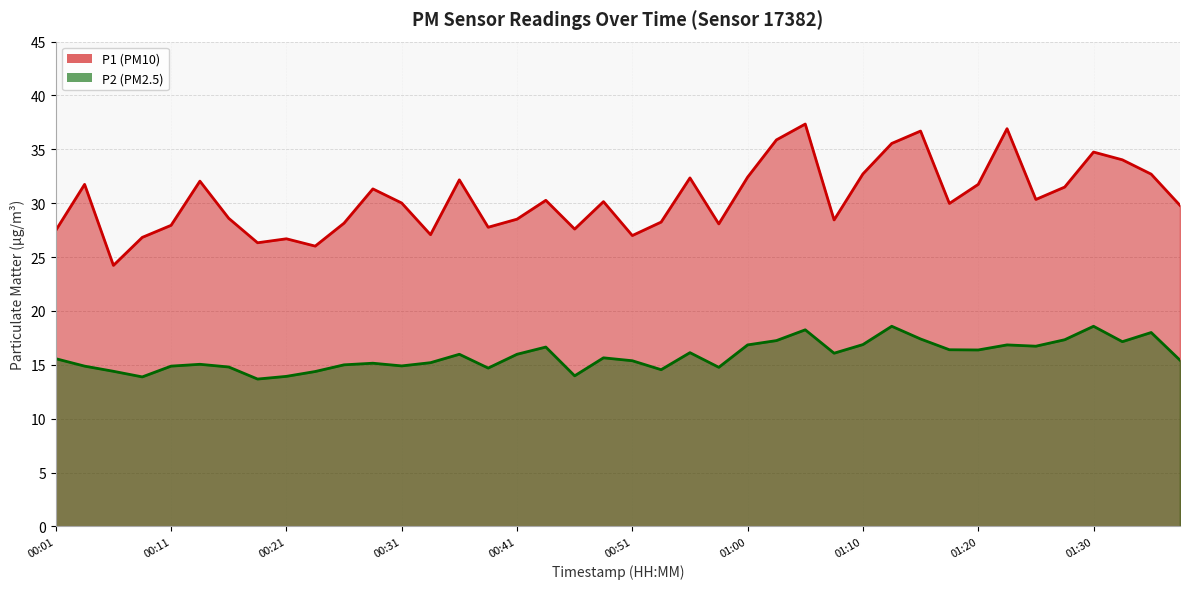

True or false: P1 has more than 1 points higher than both neighbors.

True